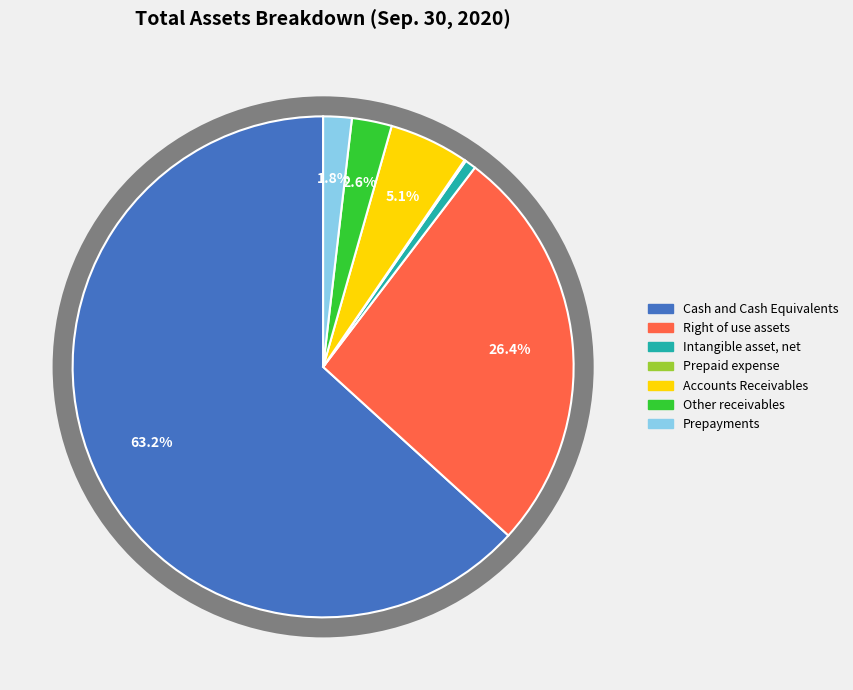

What portion of the pie excludes Intangible asset, net?

99.3%